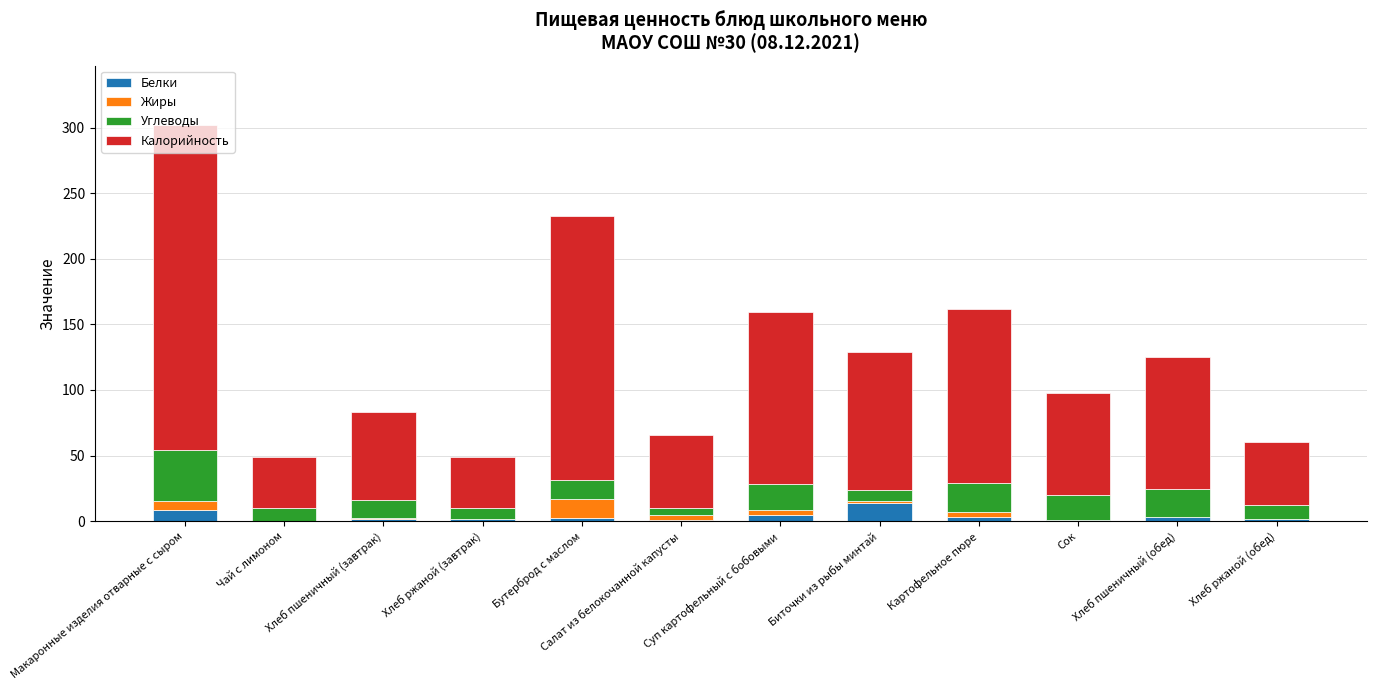

Are the bars grouped side by side (vs. stacked)?

No